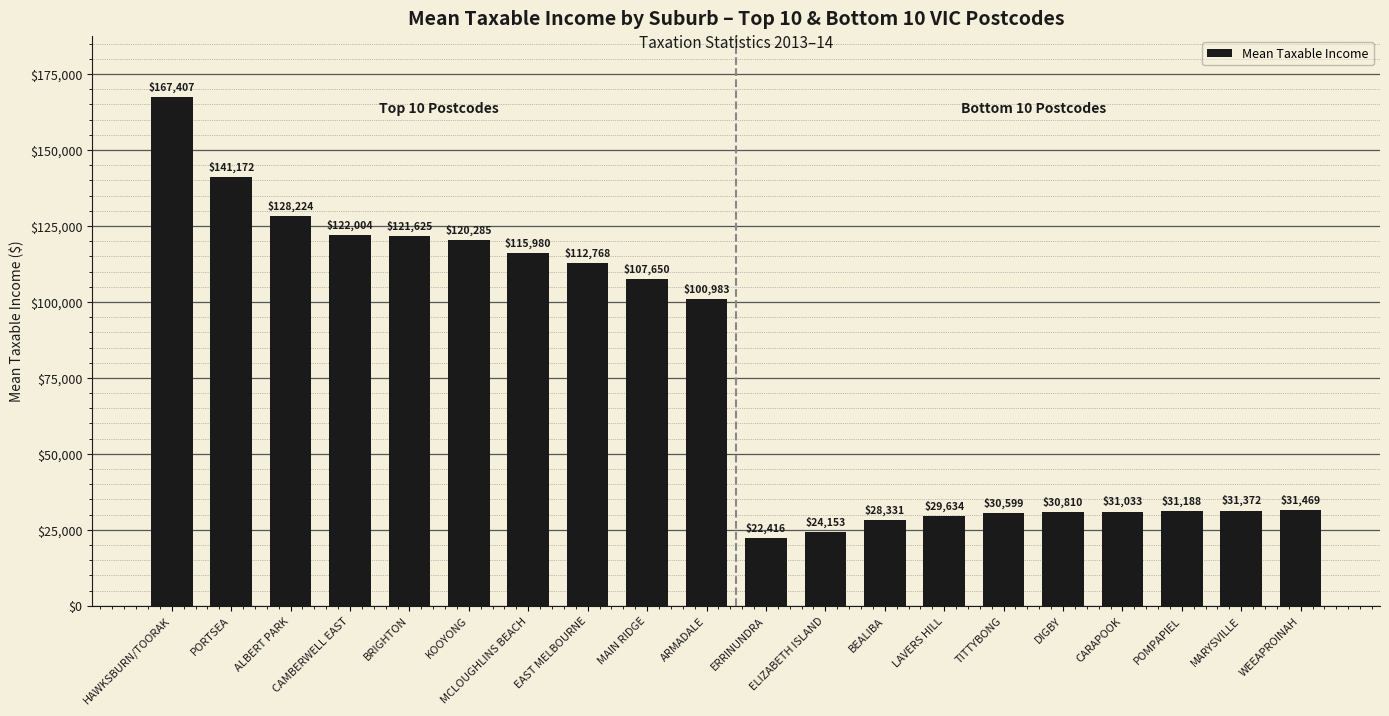

How many data points are less than 100983?

10